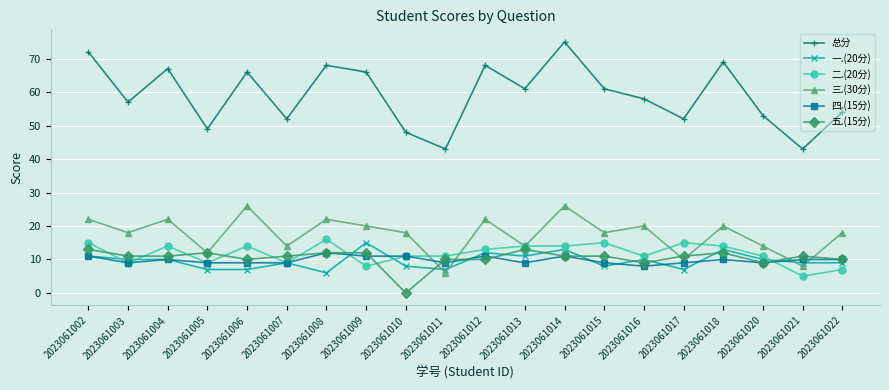

How many data points in 总分 are less than 61?

10